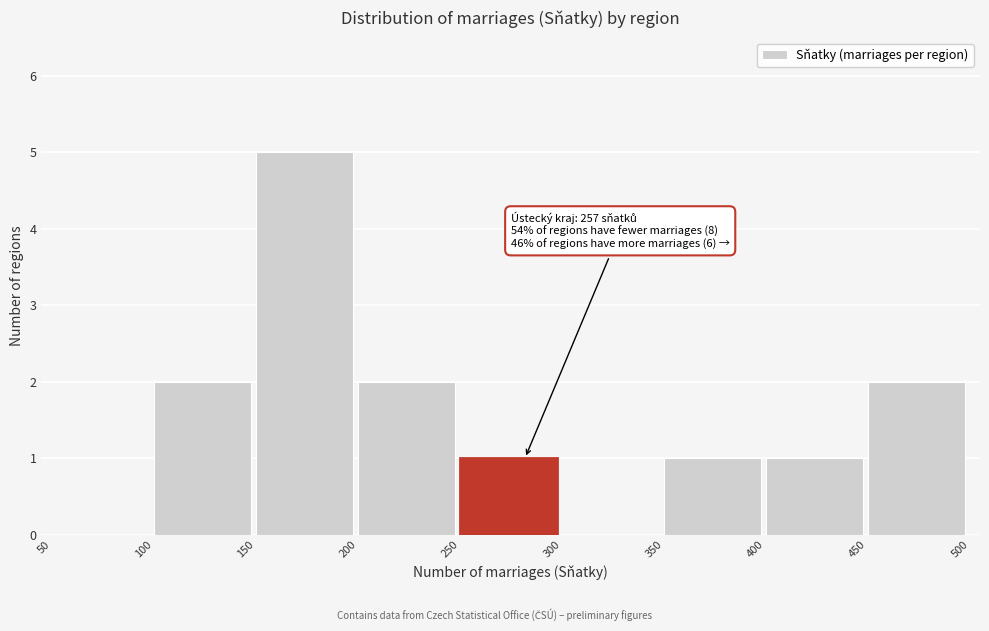

Over which range of the x-axis is the bar tallest?

150 to 200